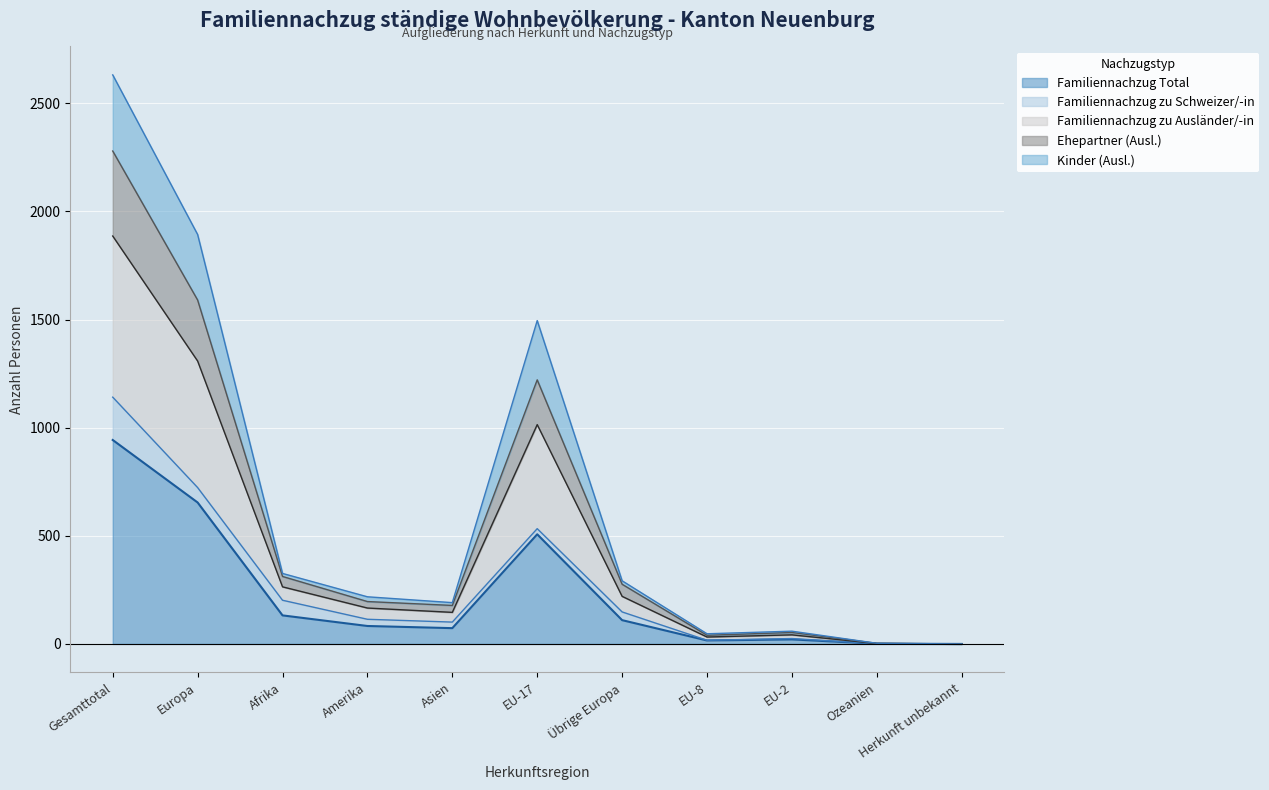

What are all the series names shown in the legend?

Familiennachzug Total, Familiennachzug zu Schweizer/-in, Familiennachzug zu Ausländer/-in, Ehepartner (Ausl.), Kinder (Ausl.)